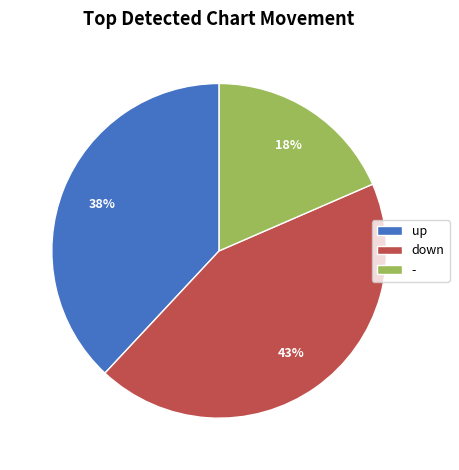

The down slice represents 43% of the pie. True or false?

True